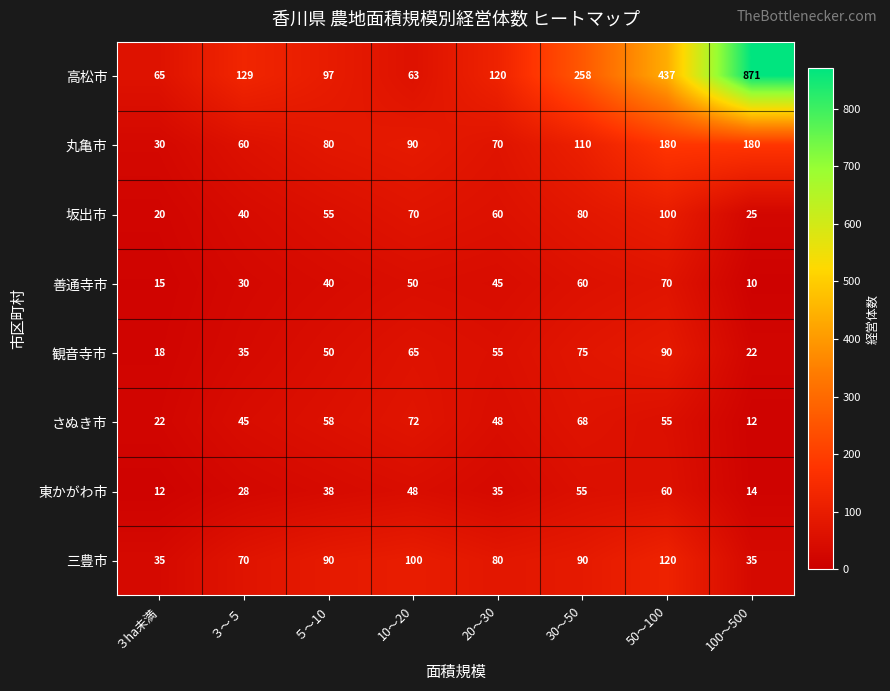

True or false: 観音寺市 has a value of 43 at 50～100.

False